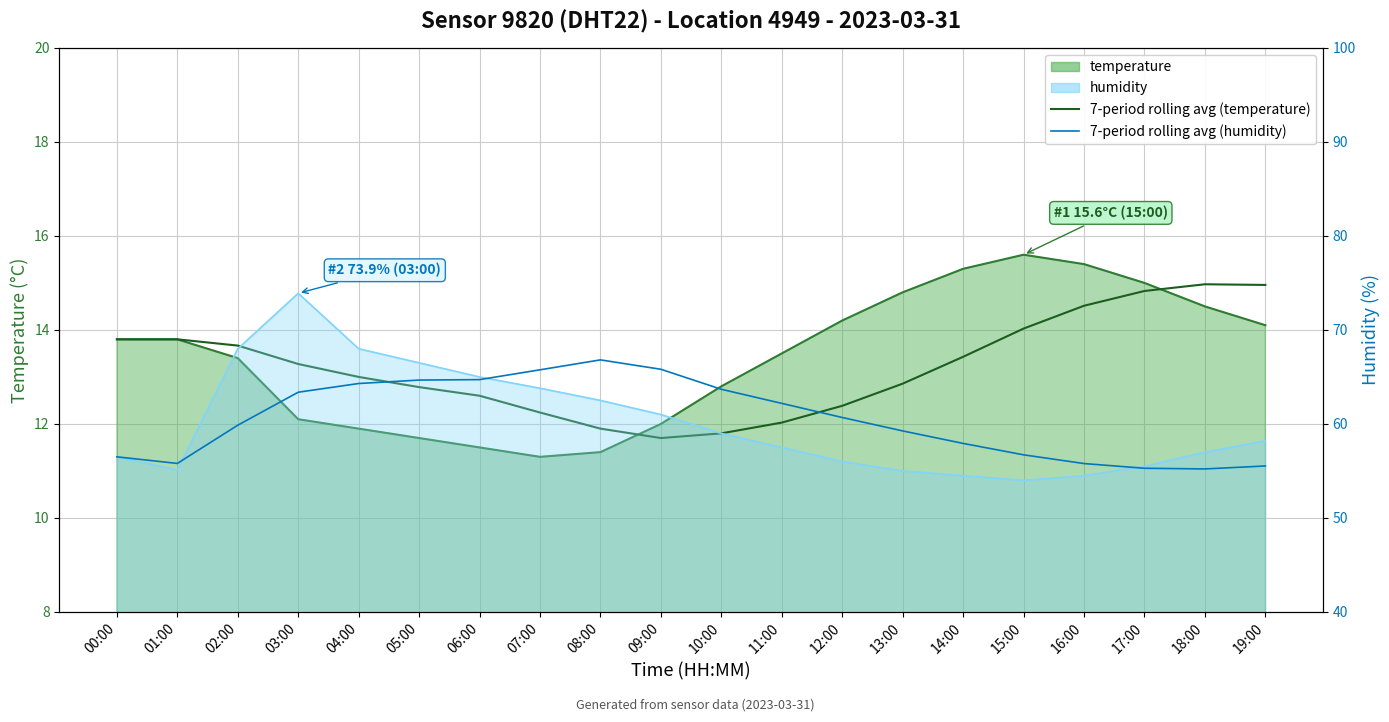

What is the smallest value displayed?

11.7